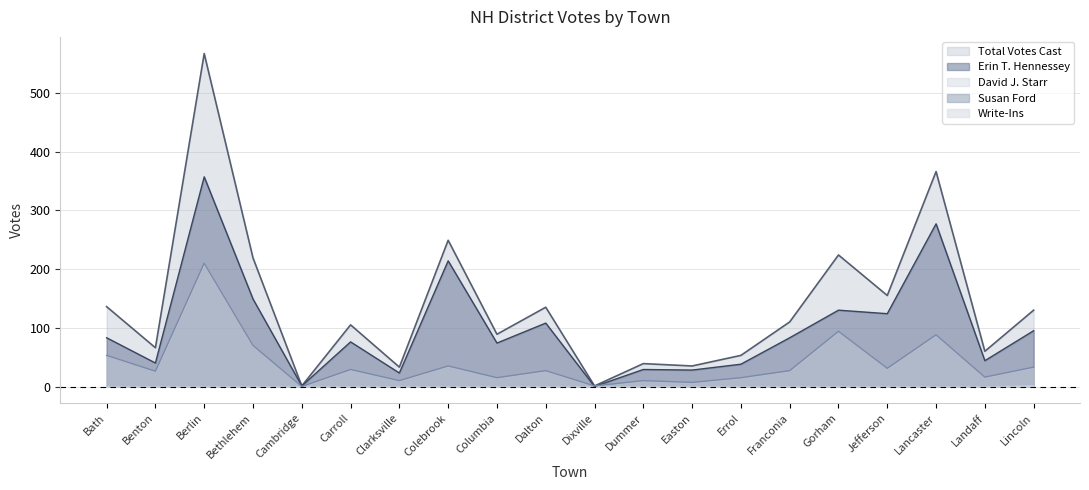

True or false: David J. Starr and Total Votes Cast cross at least once.

False